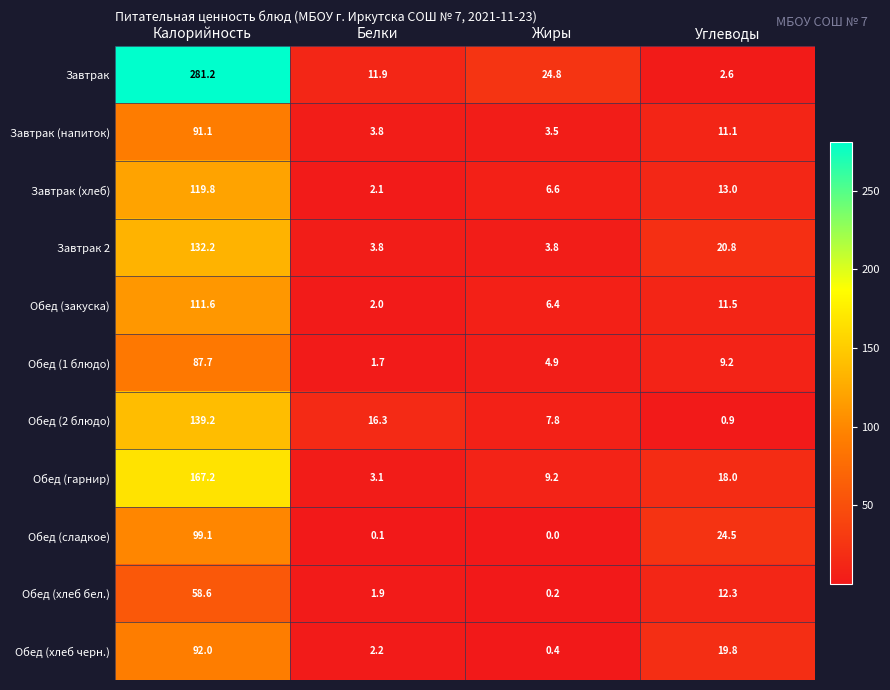

Where does the Обед (хлеб бел.) series first go above 12?

Калорийность